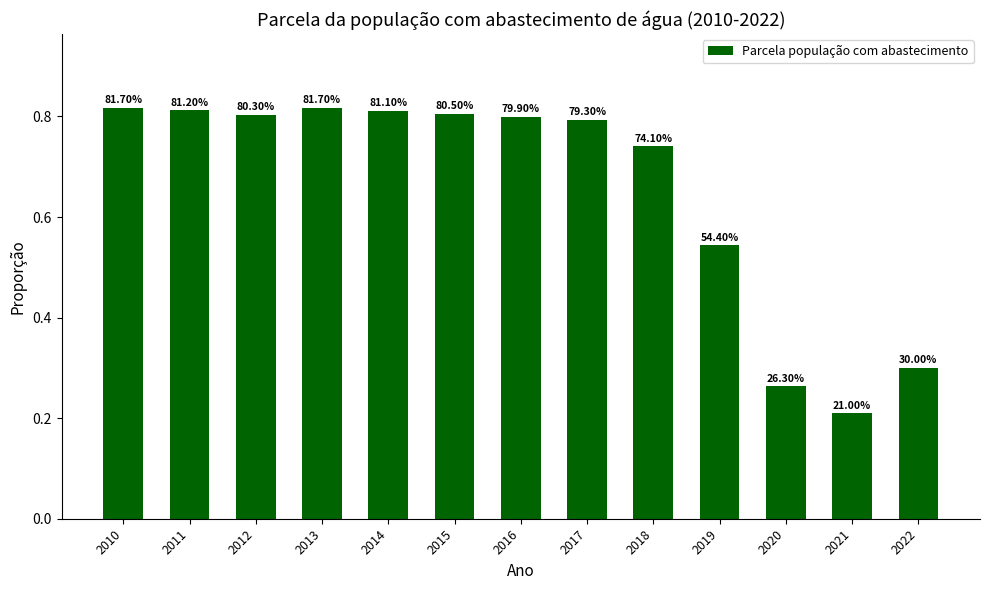

How many bars are there in total?

13